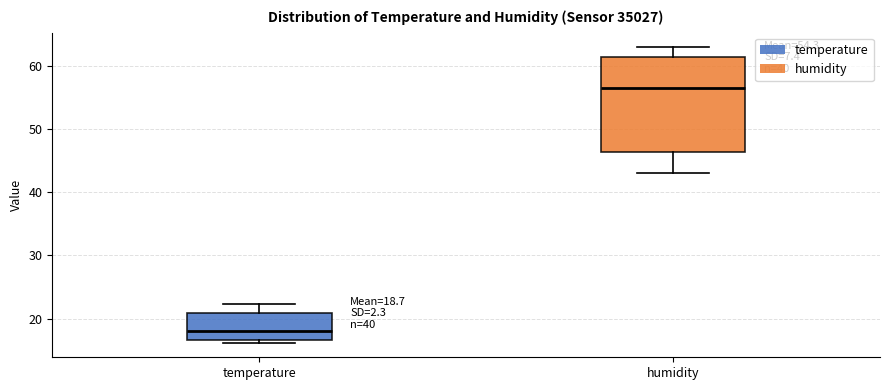

Which box's median line is the highest?

humidity